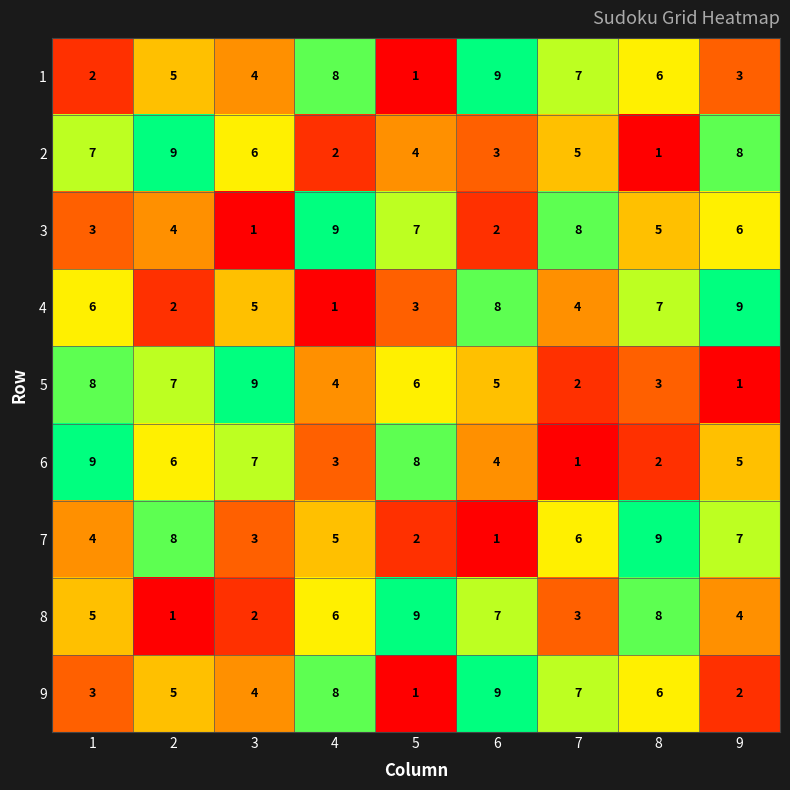

Rank the categories by 7 value from highest to lowest.

8, 2, 9, 7, 4, 1, 3, 5, 6